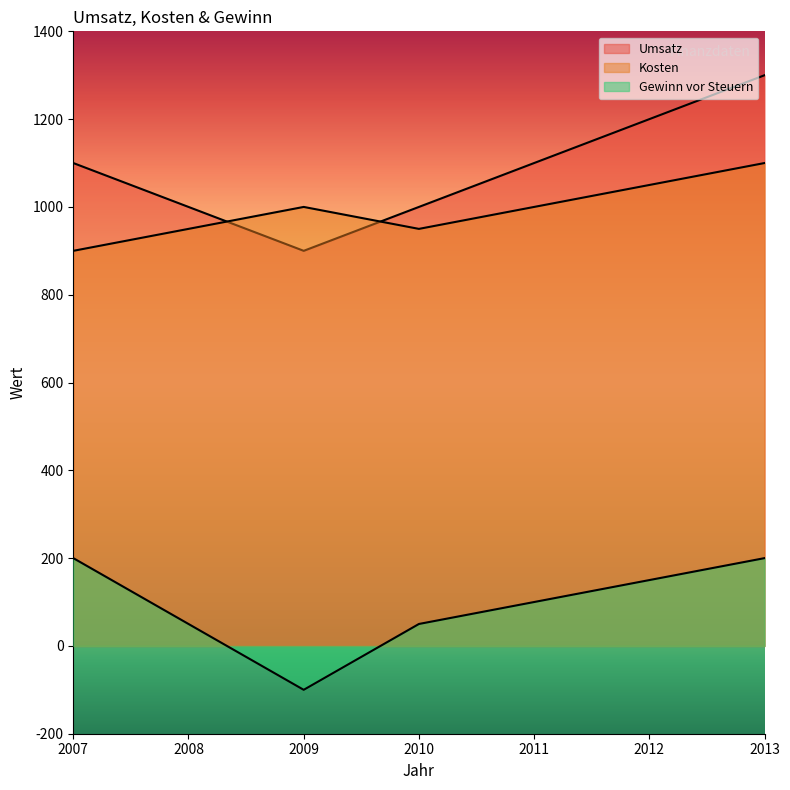

What is the value of the Kosten point at the 4th from the left?

950